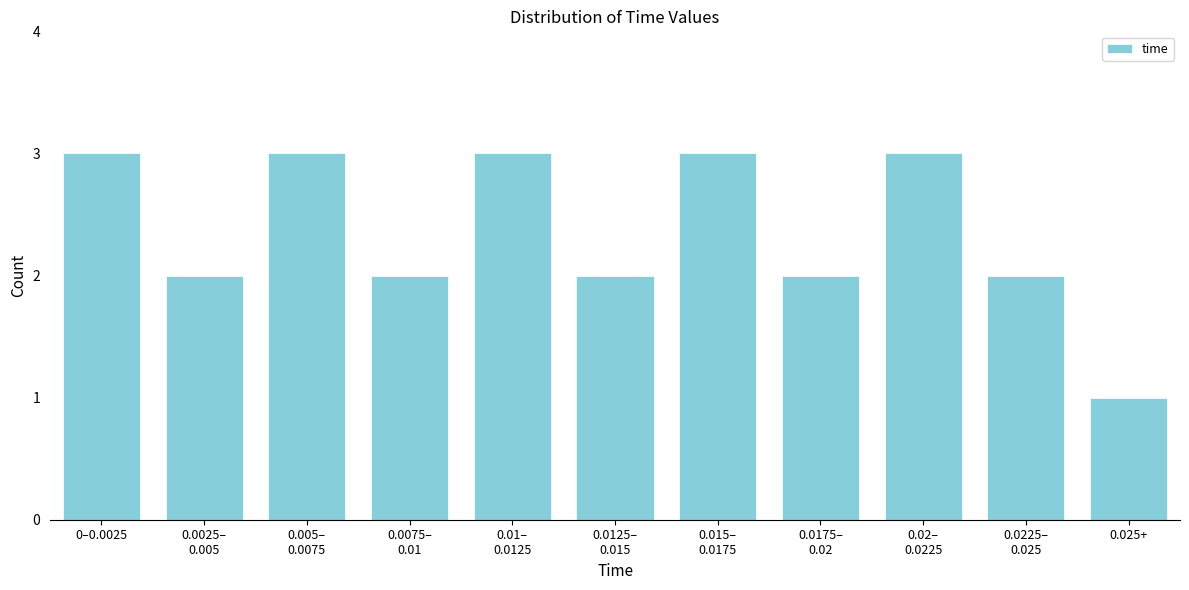

Reading right to left, extract all data points from this chart.

1	2	3	2	3	2	3	2	3	2	3